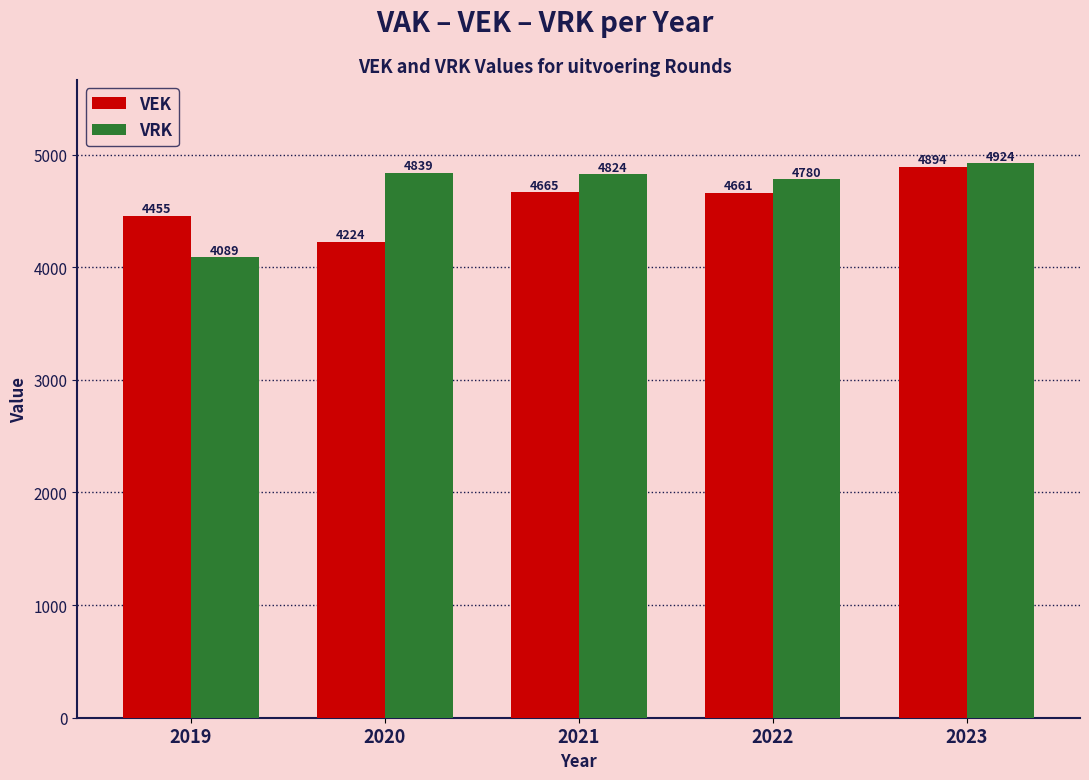

True or false: VRK has a value of 4089 at 2019.

True